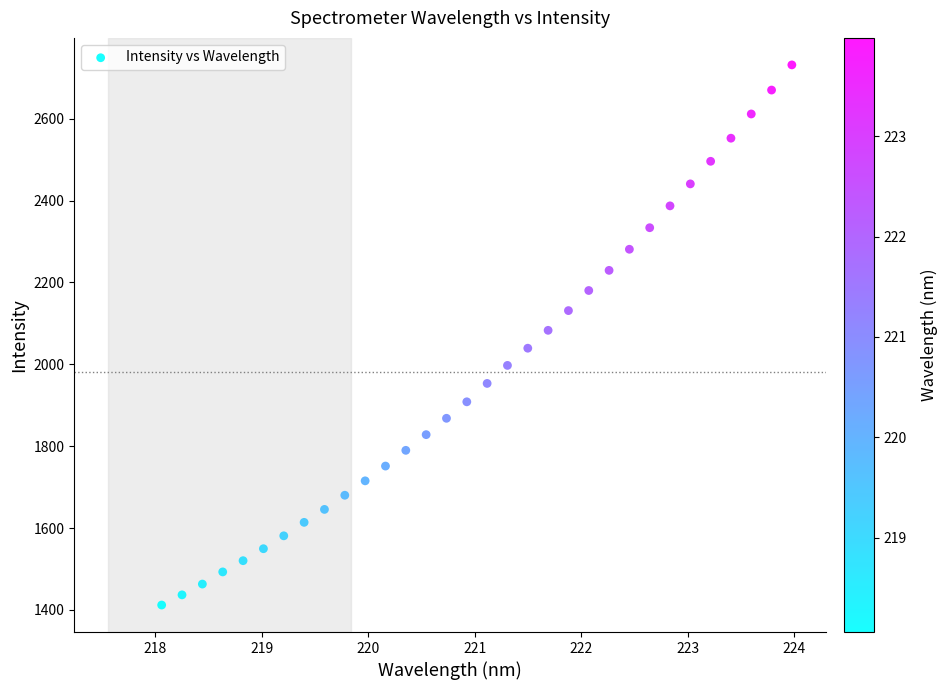

What is the range of Y values (max minus min)?

1319.7